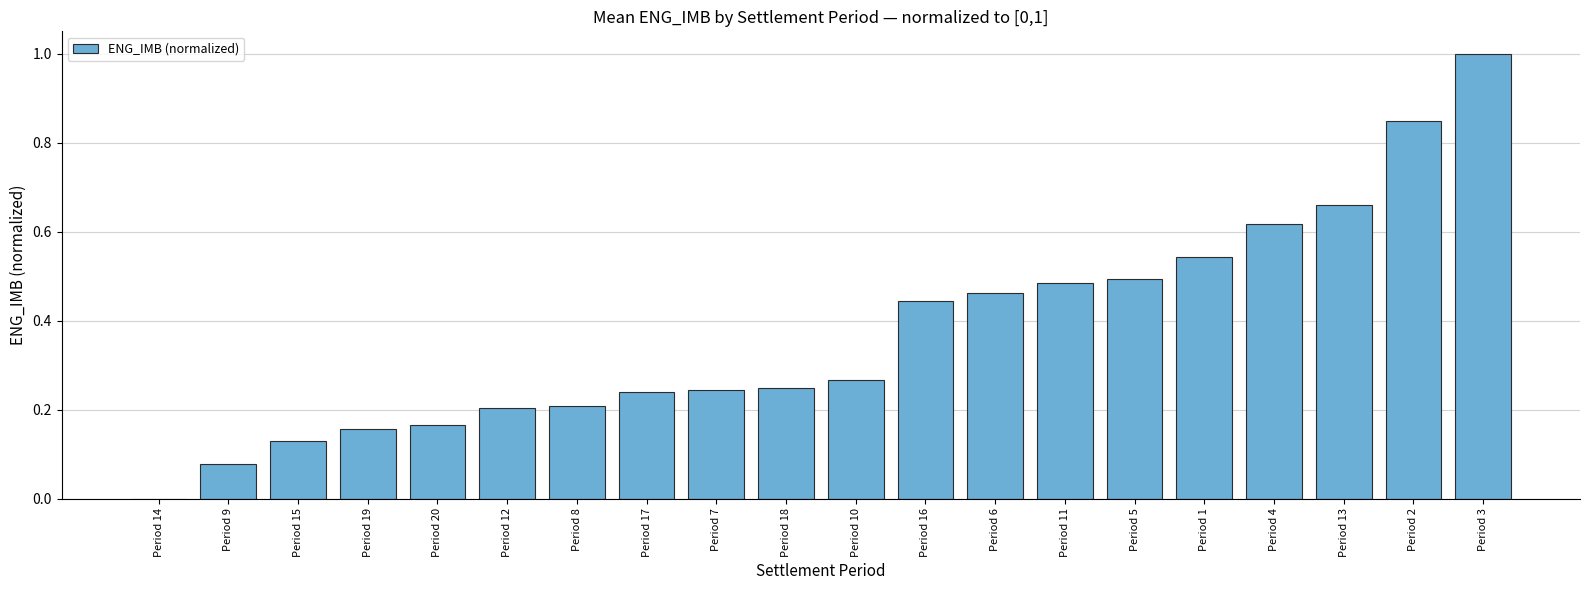

Is it true that the value at Period 14 is -0.5?

False